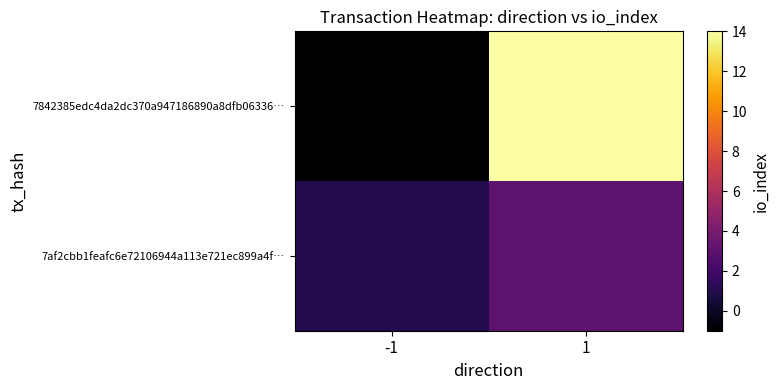

What is the smallest value displayed?

-1